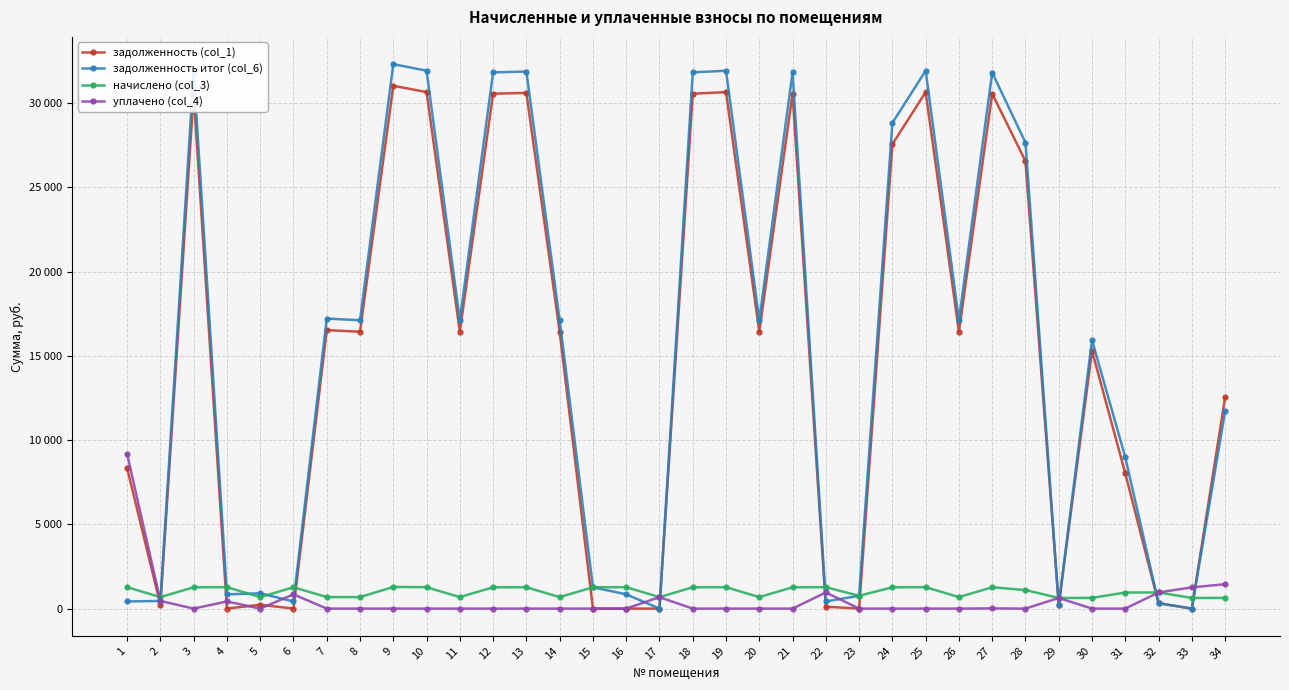

How many interior local valleys does the задолженность итог (col_6) series have?

10